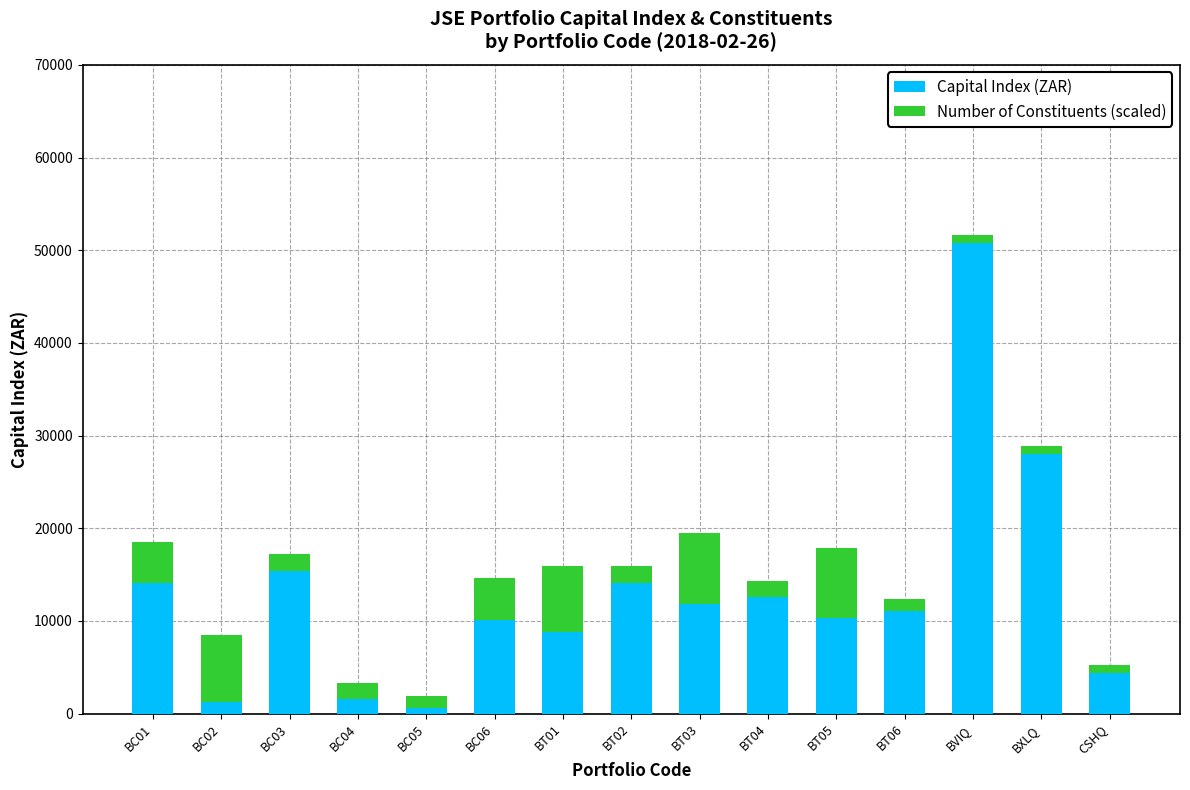

Which category has the highest value in the Capital Index (ZAR) series?

BVIQ